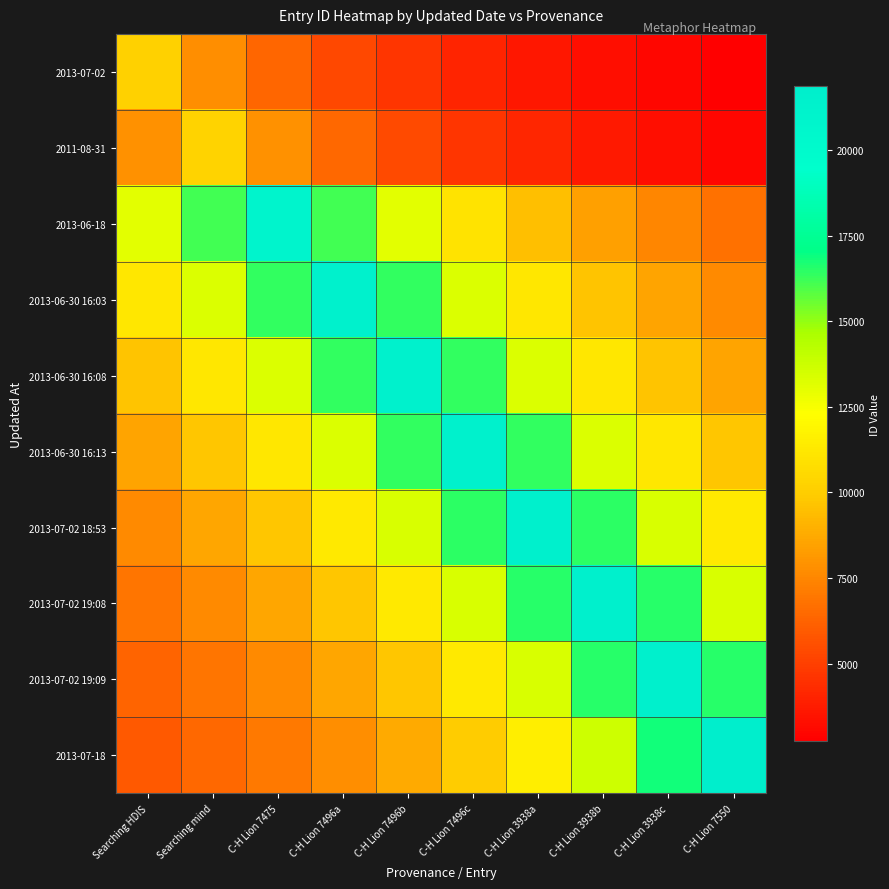

What is the smallest value displayed?

2747.8